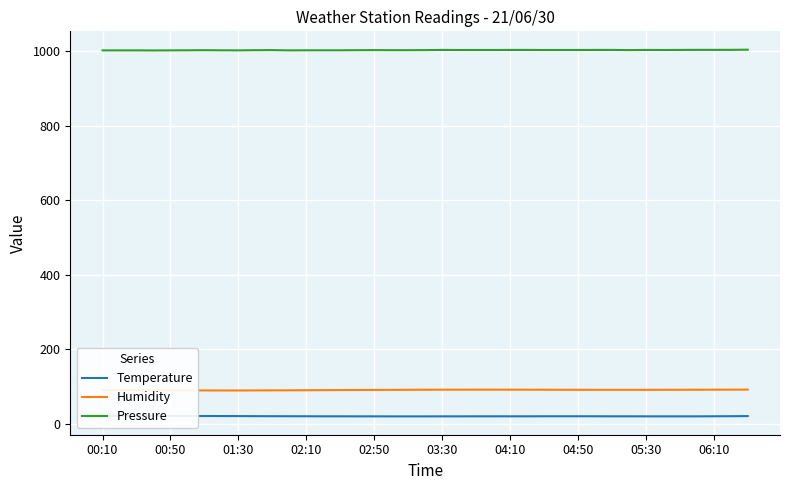

Reading left to right, extract all data points from this chart.

Temperature: 21.0	21.0	20.8	20.8	20.8	20.7	20.7	20.6	20.5	20.3	20.2	20.1	20.0	19.9	19.9	19.8	19.8	19.7	19.7	19.7	19.8	19.8	19.9	19.9	19.9	19.9	20.0	20.0	20.0	20.0	19.9	19.9	19.8	19.8	19.8	19.8	20.0	20.2	20.5
Humidity: 90.2	90.1	90.0	89.8	89.6	89.5	89.4	89.3	89.3	89.4	89.6	89.7	89.9	90.2	90.4	90.6	90.8	90.9	91.1	91.3	91.4	91.4	91.5	91.5	91.4	91.4	91.3	91.2	91.1	91.0	91.0	91.0	91.0	91.1	91.2	91.3	91.4	91.5	91.6
Pressure: 1002.4	1002.4	1002.4	1002.2	1002.4	1002.6	1002.9	1002.6	1002.4	1002.9	1003.1	1002.4	1002.6	1002.6	1002.6	1002.9	1003.1	1002.9	1002.9	1003.1	1003.6	1003.4	1003.4	1003.4	1003.6	1003.6	1003.4	1003.4	1003.4	1003.6	1003.6	1003.1	1003.6	1003.4	1003.6	1003.8	1003.8	1003.8	1004.3